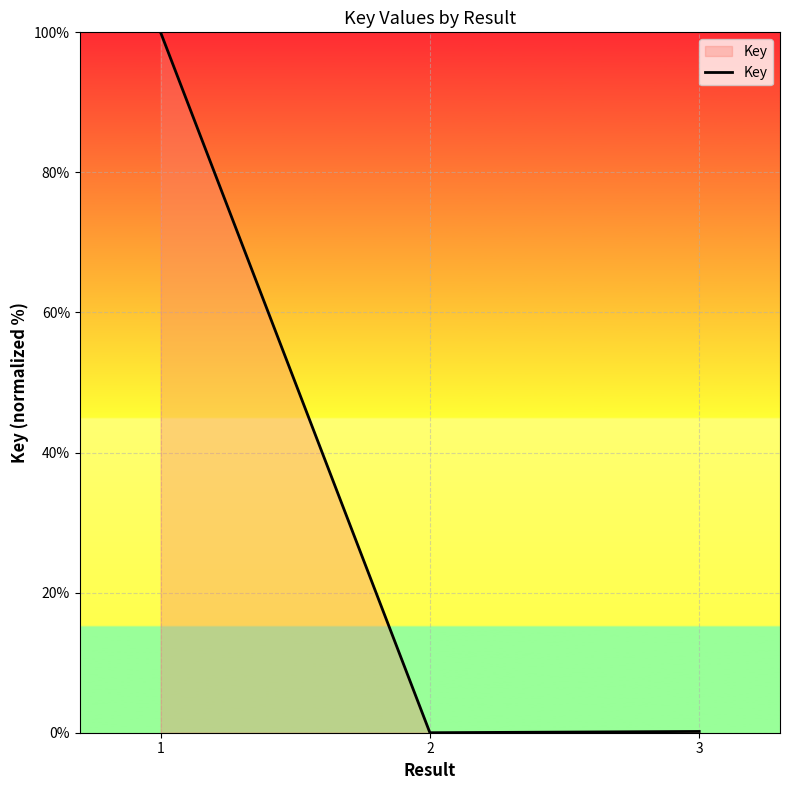

What is the change in value from 1 to 2?

-100.0